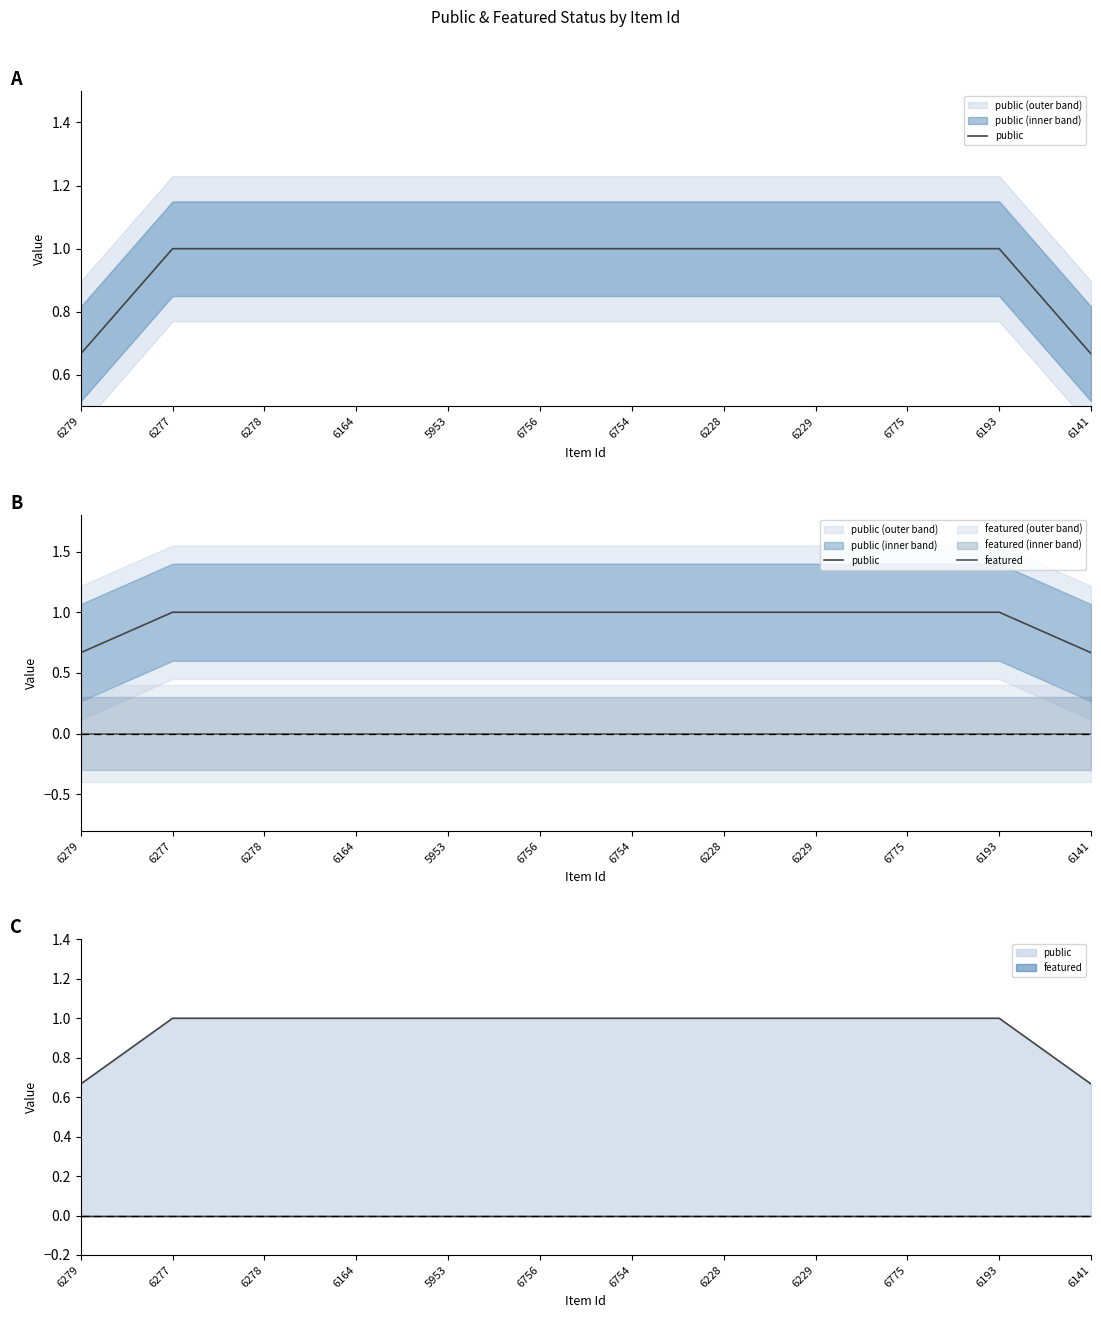

What is the value of the public point at the 7th from the left?

1.0